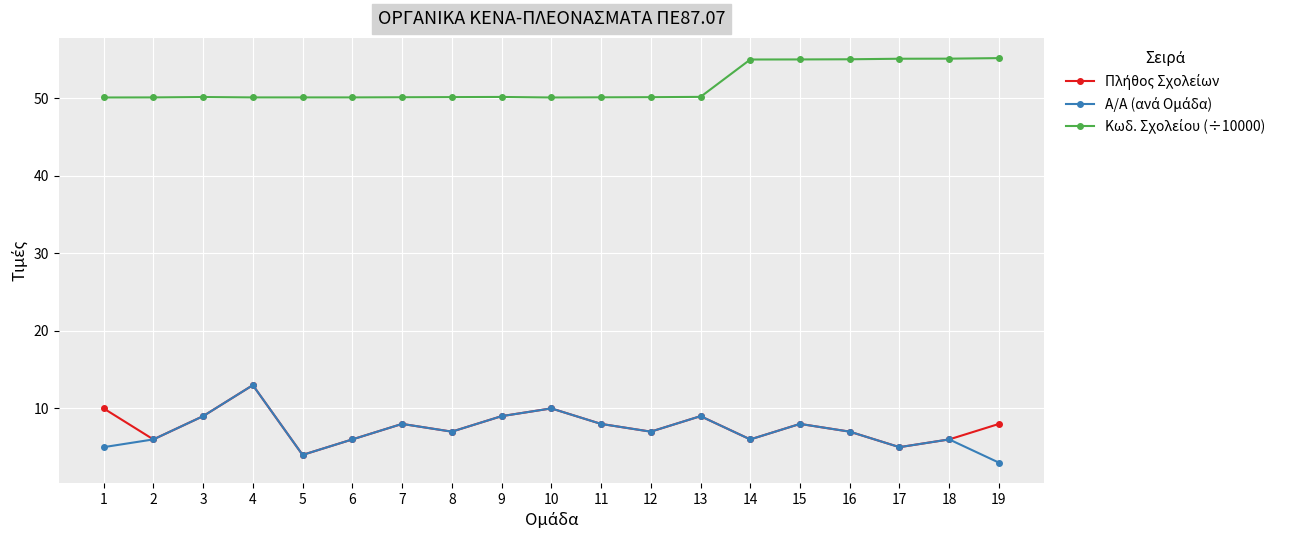

Count the number of categories in the chart.

19